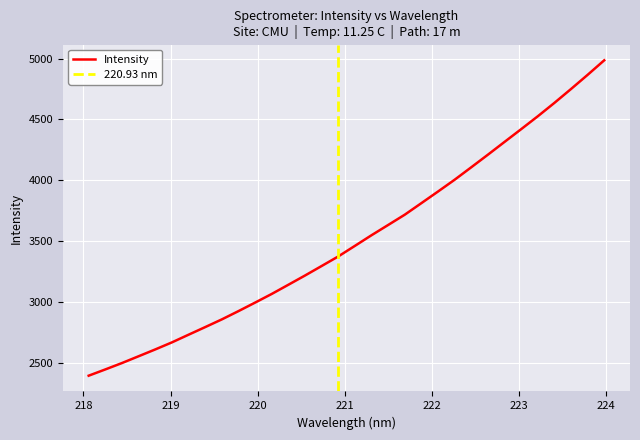

List the labels in order of value, smallest first.

218.0596, 218.2508, 218.442, 218.6332, 218.8244, 219.0156, 219.2067, 219.3979, 219.589, 219.7801, 219.9712, 220.1623, 220.3533, 220.5444, 220.7354, 220.9264, 221.1174, 221.3083, 221.4993, 221.6902, 221.8812, 222.0721, 222.263, 222.4538, 222.6447, 222.8355, 223.0264, 223.2172, 223.408, 223.5987, 223.7895, 223.9802